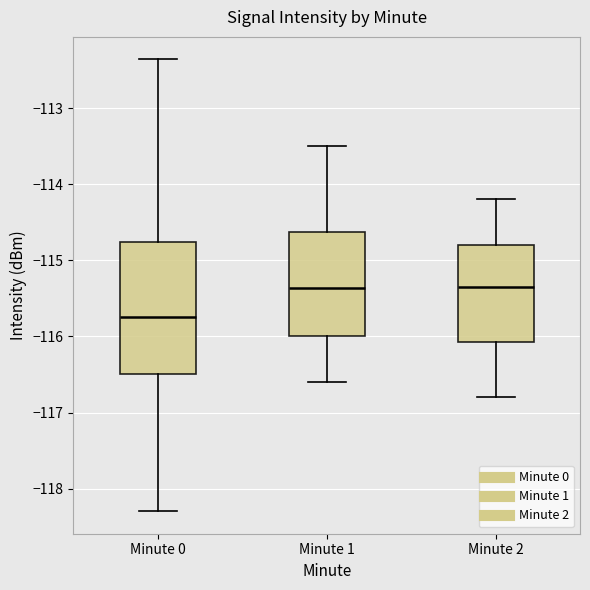

Reading left to right, transcribe this box plot: for each box, give where its median line is, the range the box spans, and where its two whiskers end, as read against the y-axis. The values are not printed on the chart, so give them approximately, as read against the axis.

Minute 0: median -115.7, box -116.5 to -114.8, whiskers -118.3 to -112.4
Minute 1: median -115.4, box -116.0 to -114.6, whiskers -116.6 to -113.5
Minute 2: median -115.3, box -116.1 to -114.8, whiskers -116.8 to -114.2